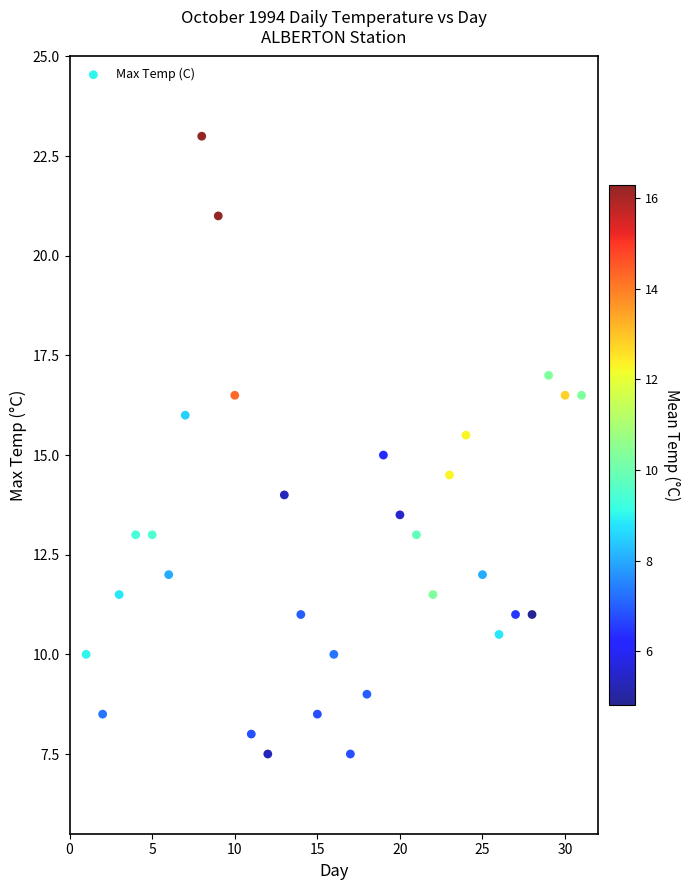

What is the range of Y values (max minus min)?

15.5